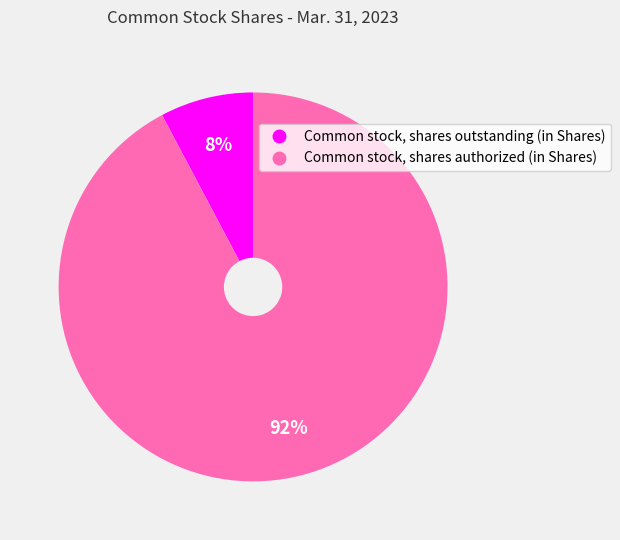

How many segments does this pie chart have?

2